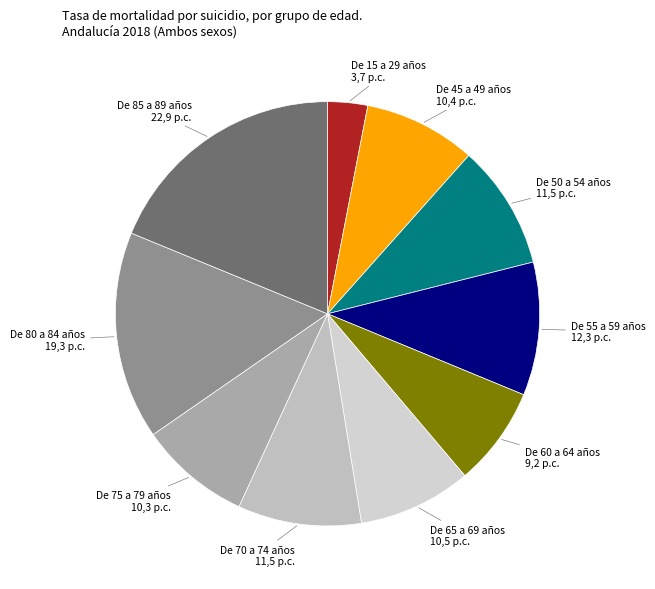

Is there a majority slice in this chart?

No